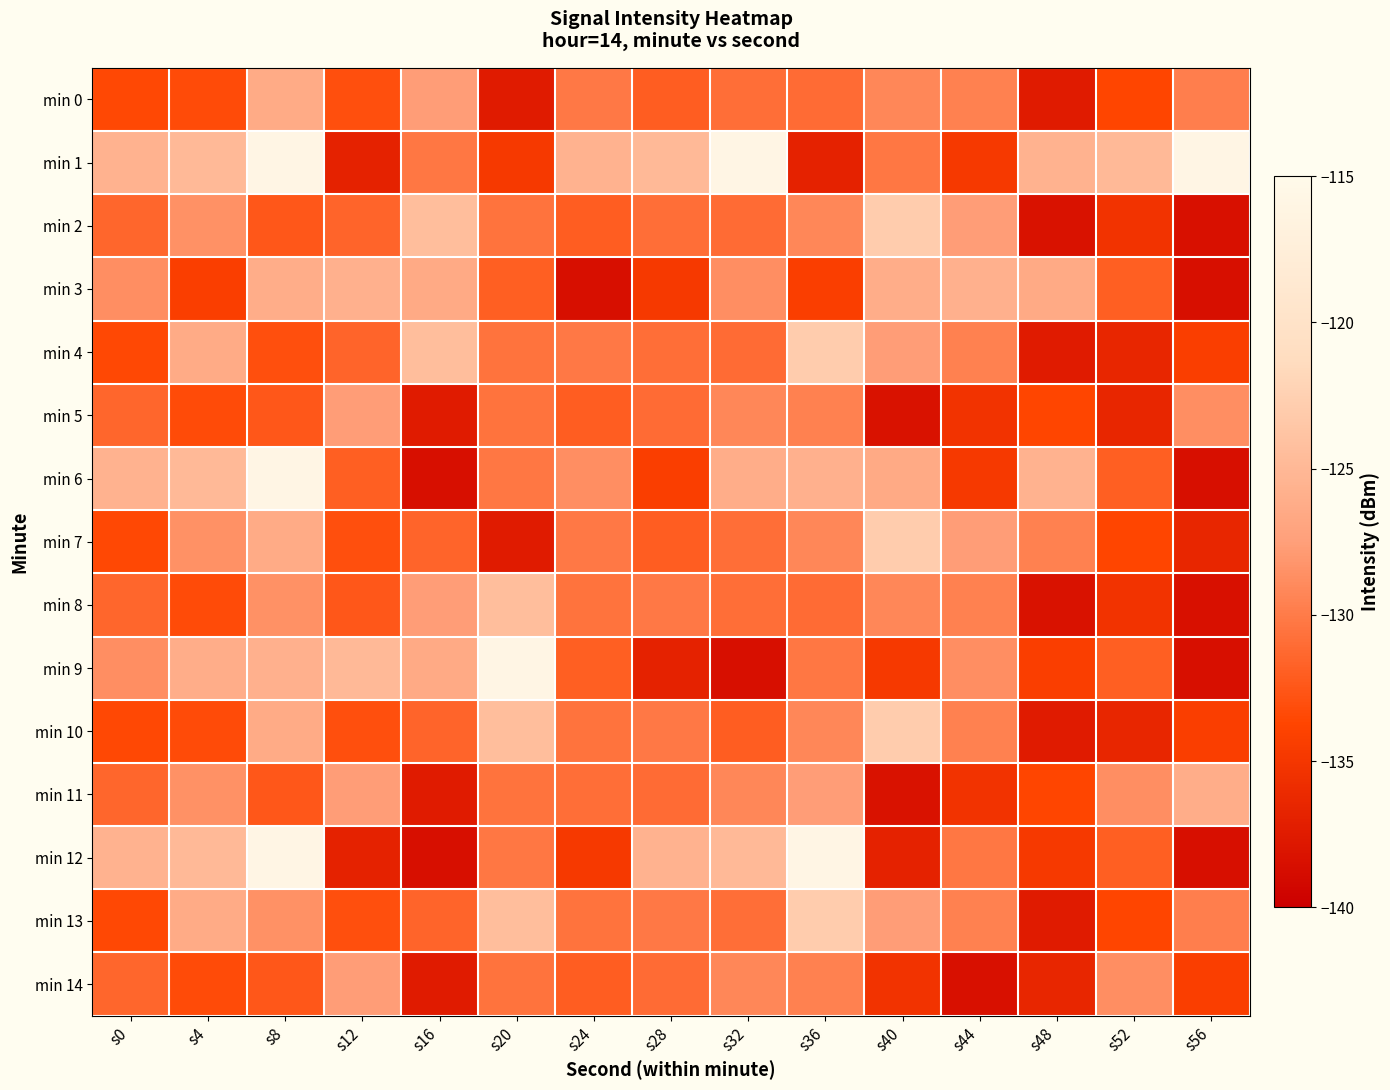

Reading left to right, extract all data points from this chart.

min 0: s0=-133.5	s4=-133.3	s8=-126.4	s12=-133.0	s16=-127.6	s20=-137.5	s24=-130.2	s28=-132.1	s32=-130.8	s36=-131.1	s40=-129.3	s44=-129.6	s48=-137.5	s52=-133.7	s56=-129.8
min 1: s0=-125.6	s4=-124.9	s8=-115.9	s12=-136.8	s16=-130.3	s20=-134.8	s24=-125.6	s28=-124.9	s32=-115.9	s36=-136.8	s40=-130.3	s44=-134.8	s48=-125.6	s52=-124.9	s56=-115.9
min 2: s0=-131.4	s4=-128.5	s8=-132.4	s12=-131.6	s16=-124.4	s20=-130.6	s24=-132.1	s28=-130.8	s32=-131.1	s36=-129.3	s40=-123.0	s44=-127.6	s48=-138.2	s52=-135.3	s56=-138.5
min 3: s0=-128.7	s4=-134.3	s8=-126.1	s12=-125.8	s16=-126.5	s20=-131.9	s24=-138.6	s28=-134.8	s32=-128.7	s36=-134.3	s40=-126.1	s44=-125.8	s48=-126.5	s52=-131.9	s56=-138.6
min 4: s0=-133.5	s4=-126.4	s8=-133.0	s12=-131.6	s16=-124.4	s20=-130.6	s24=-130.2	s28=-130.8	s32=-131.1	s36=-123.0	s40=-127.6	s44=-129.6	s48=-137.5	s52=-136.5	s56=-134.3
min 5: s0=-131.4	s4=-133.3	s8=-132.4	s12=-127.6	s16=-137.5	s20=-130.6	s24=-132.1	s28=-131.1	s32=-129.3	s36=-129.6	s40=-138.2	s44=-135.3	s48=-133.7	s52=-136.5	s56=-128.7
min 6: s0=-125.6	s4=-124.9	s8=-115.9	s12=-131.9	s16=-138.6	s20=-130.3	s24=-128.7	s28=-134.3	s32=-126.1	s36=-125.8	s40=-126.5	s44=-134.8	s48=-125.6	s52=-131.9	s56=-138.6
min 7: s0=-133.5	s4=-128.5	s8=-126.4	s12=-133.0	s16=-131.6	s20=-137.5	s24=-130.2	s28=-132.1	s32=-130.8	s36=-129.3	s40=-123.0	s44=-127.6	s48=-129.6	s52=-133.7	s56=-136.5
min 8: s0=-131.4	s4=-133.3	s8=-128.5	s12=-132.4	s16=-127.6	s20=-124.4	s24=-130.6	s28=-130.2	s32=-130.8	s36=-131.1	s40=-129.3	s44=-129.6	s48=-138.2	s52=-135.3	s56=-138.5
min 9: s0=-128.7	s4=-126.1	s8=-125.8	s12=-124.9	s16=-126.5	s20=-115.9	s24=-131.9	s28=-136.8	s32=-138.6	s36=-130.3	s40=-134.8	s44=-128.7	s48=-134.3	s52=-131.9	s56=-138.6
min 10: s0=-133.5	s4=-133.3	s8=-126.4	s12=-133.0	s16=-131.6	s20=-124.4	s24=-130.6	s28=-130.2	s32=-132.1	s36=-129.3	s40=-123.0	s44=-129.6	s48=-137.5	s52=-136.5	s56=-134.3
min 11: s0=-131.4	s4=-128.5	s8=-132.4	s12=-127.6	s16=-137.5	s20=-130.6	s24=-130.8	s28=-131.1	s32=-129.3	s36=-127.6	s40=-138.2	s44=-135.3	s48=-133.7	s52=-128.7	s56=-126.1
min 12: s0=-125.6	s4=-124.9	s8=-115.9	s12=-136.8	s16=-138.6	s20=-130.3	s24=-134.8	s28=-125.6	s32=-124.9	s36=-115.9	s40=-136.8	s44=-130.3	s48=-134.8	s52=-131.9	s56=-138.6
min 13: s0=-133.5	s4=-126.4	s8=-128.5	s12=-133.0	s16=-131.6	s20=-124.4	s24=-130.6	s28=-130.2	s32=-130.8	s36=-123.0	s40=-127.6	s44=-129.6	s48=-137.5	s52=-133.7	s56=-129.8
min 14: s0=-131.4	s4=-133.3	s8=-132.4	s12=-127.6	s16=-137.5	s20=-130.6	s24=-132.1	s28=-131.1	s32=-129.3	s36=-129.6	s40=-135.3	s44=-138.5	s48=-136.5	s52=-128.7	s56=-134.3